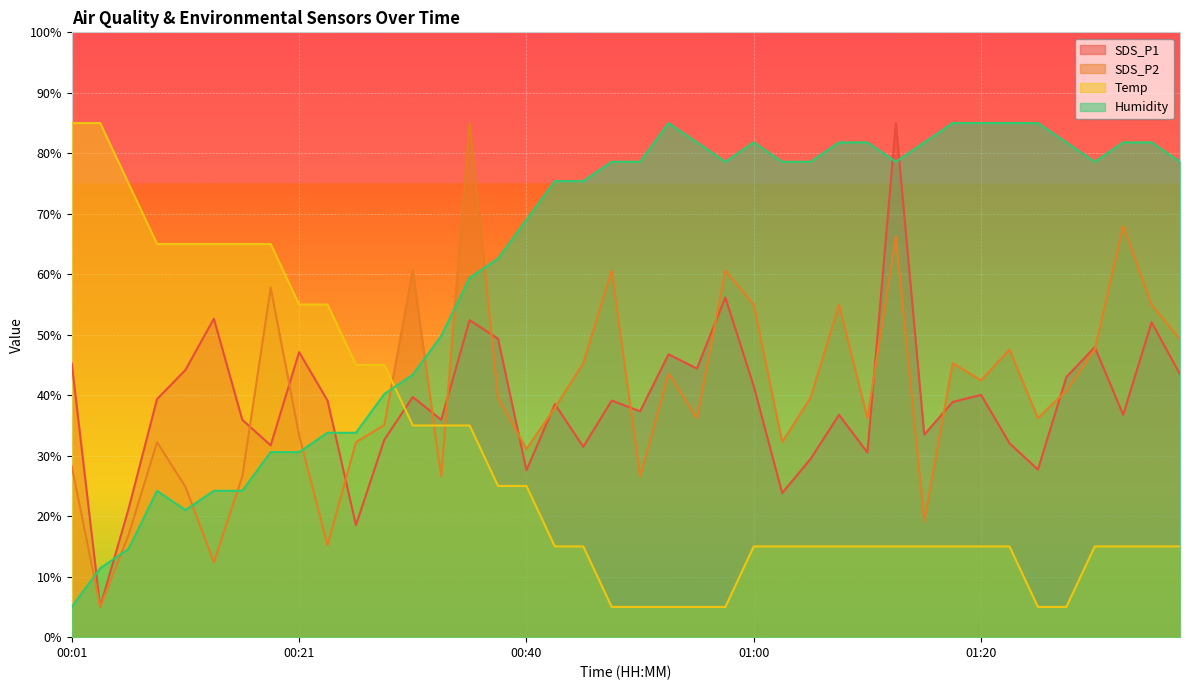

What is the label of the 16th point from the left?

00:38